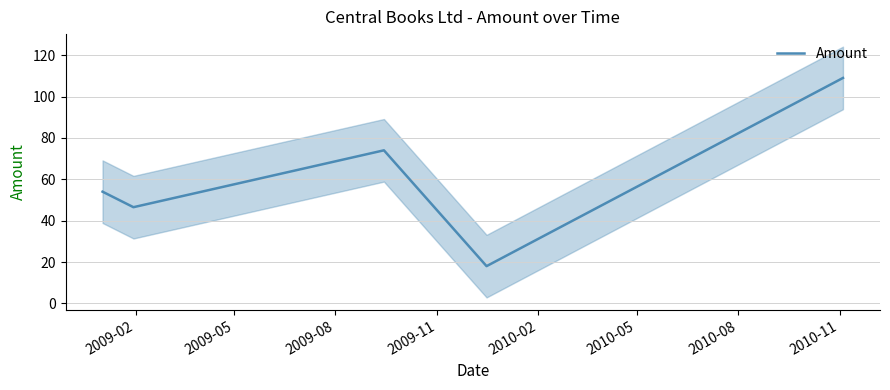

Is this an area chart (filled region under the line)?

No